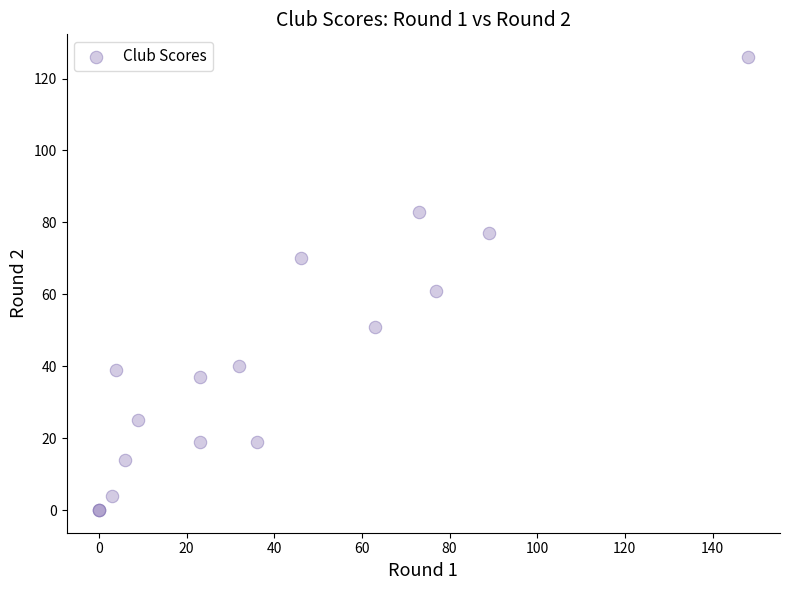

What Y value in the scatter plot is closest to 63?

61